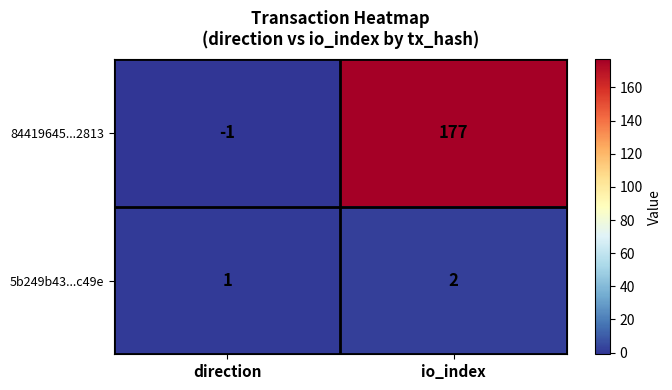

Where is 84419645...2813 nearest to the value 88?

direction